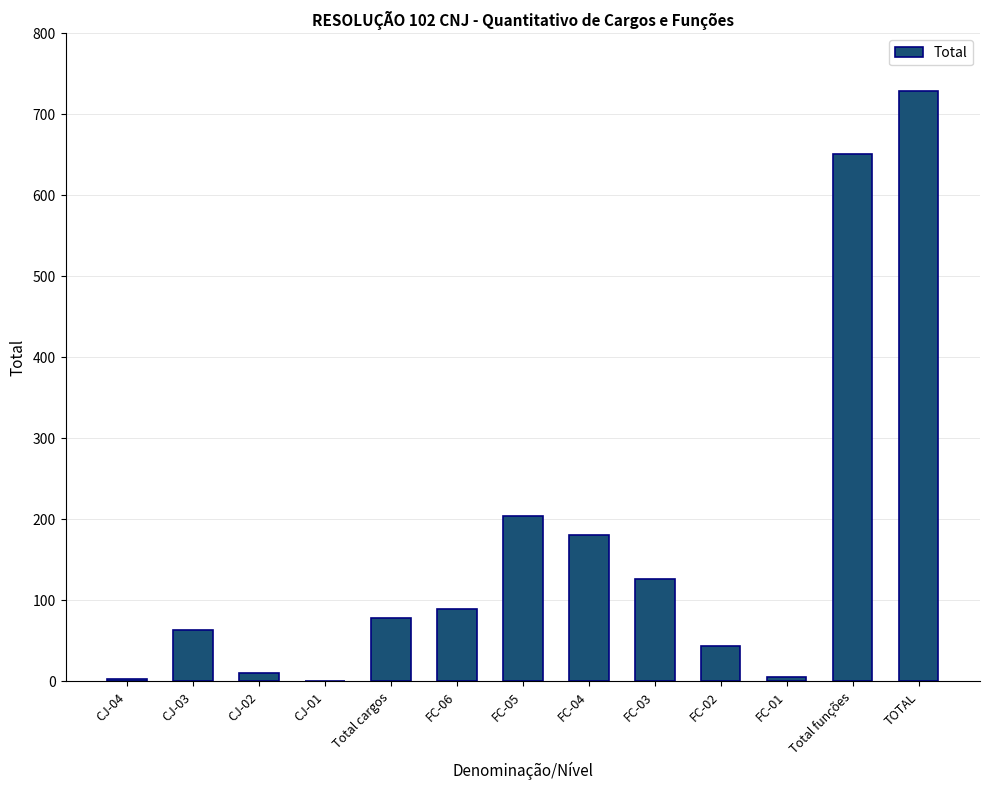

What is the greatest value displayed?

729